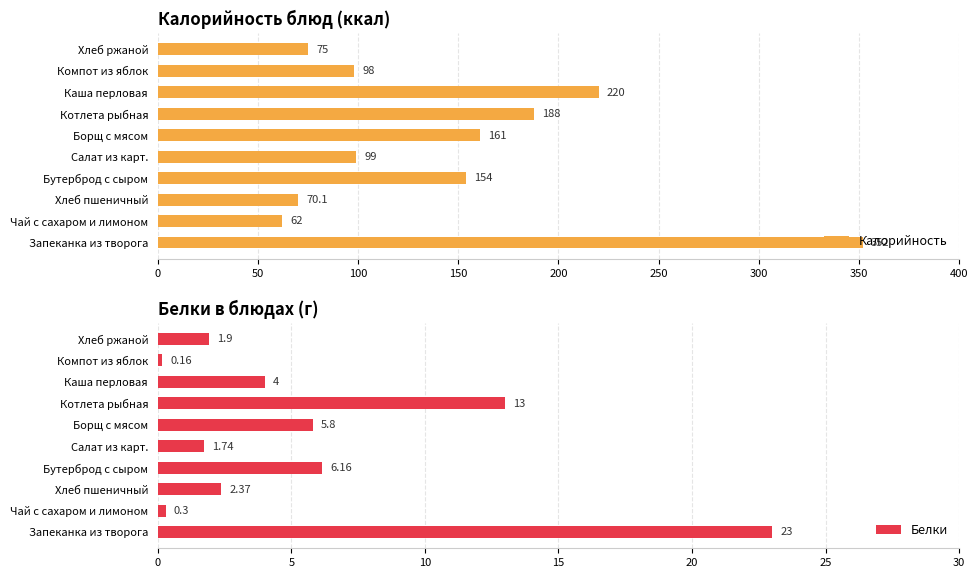

At which label does Калорийность reach its minimum?

Чай с сахаром и лимоном